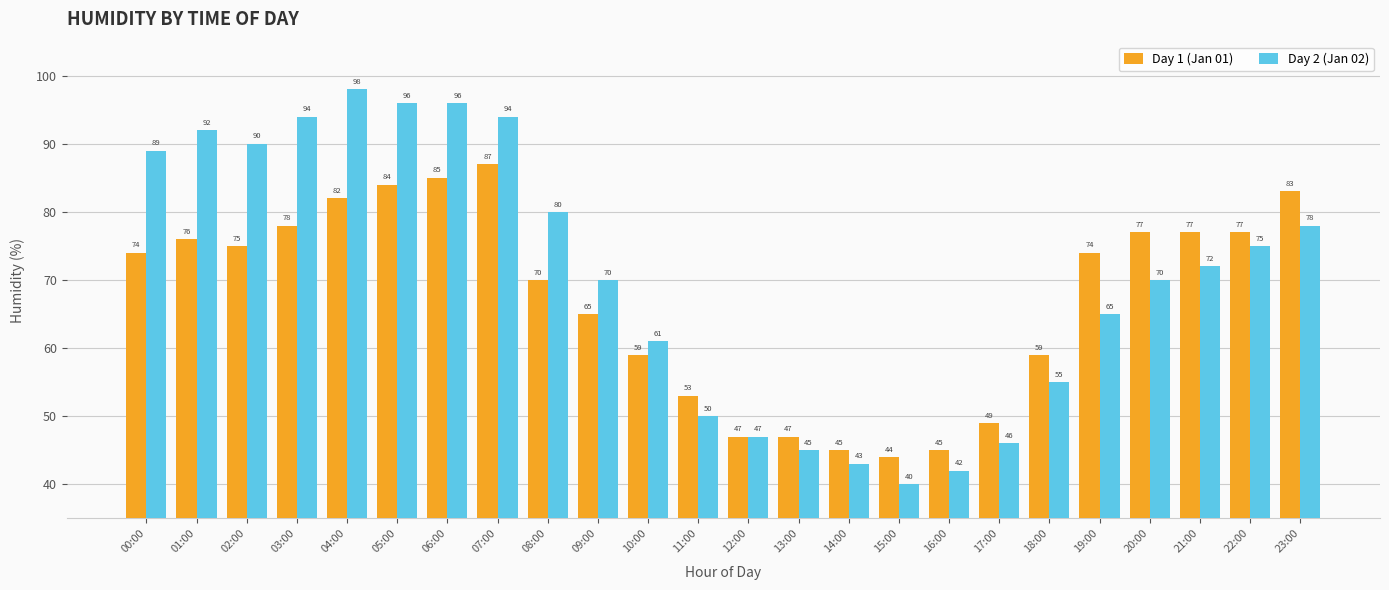

What value does the Day 2 (Jan 02) series have at 01:00?

92